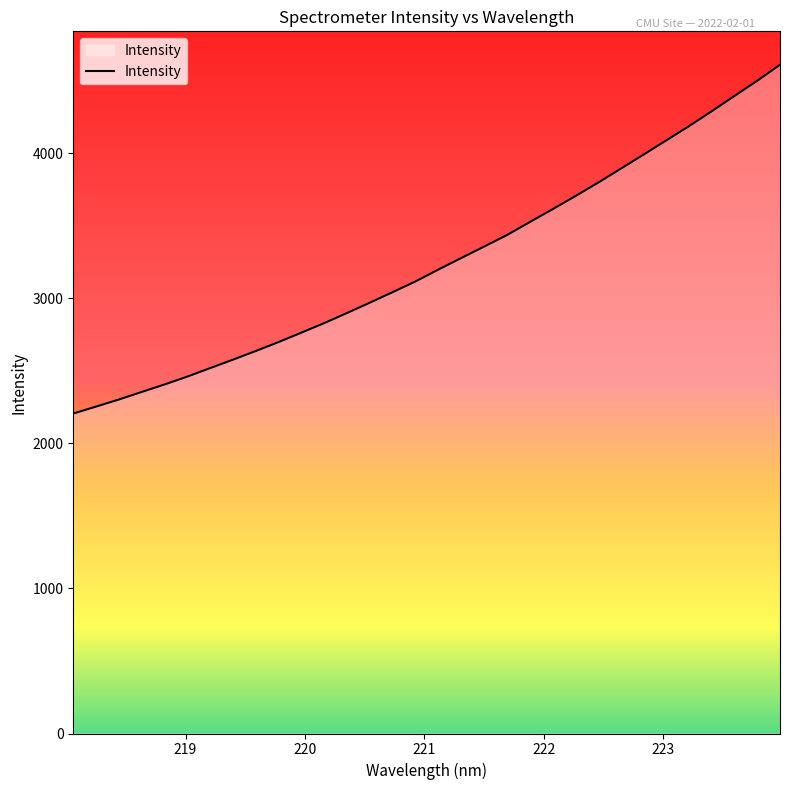

What is the maximum value shown in the chart?

4611.6